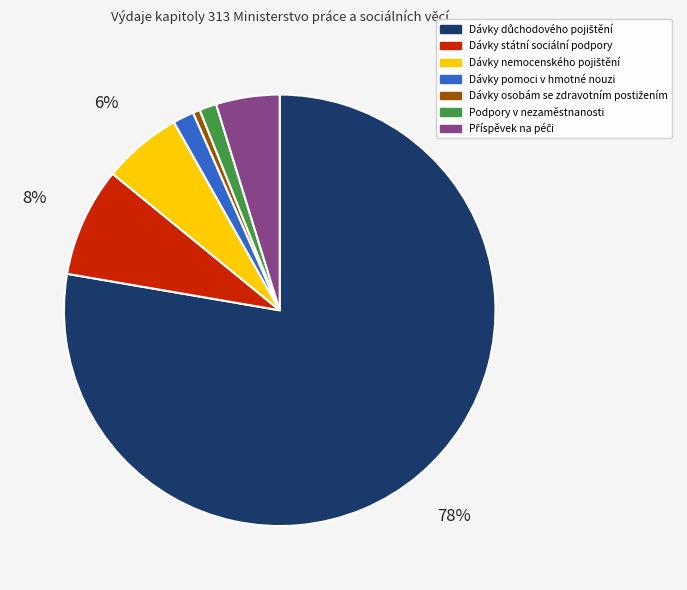

The Podpory v nezaměstnanosti slice represents 1% of the pie. True or false?

True